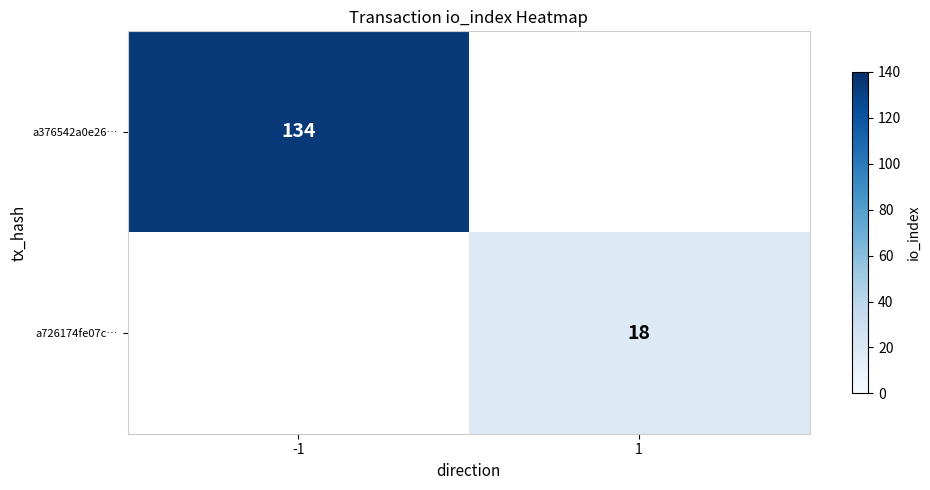

Is it true that a376542a0e26… equals 238 at -1?

False